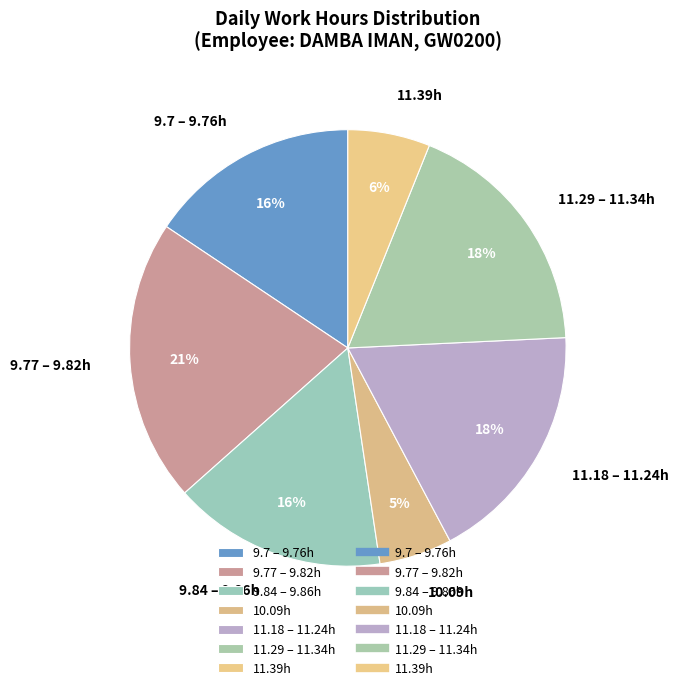

Approximately how many times larger is the value at 9.84 – 9.86h compared to 11.29 – 11.34h?

0.9